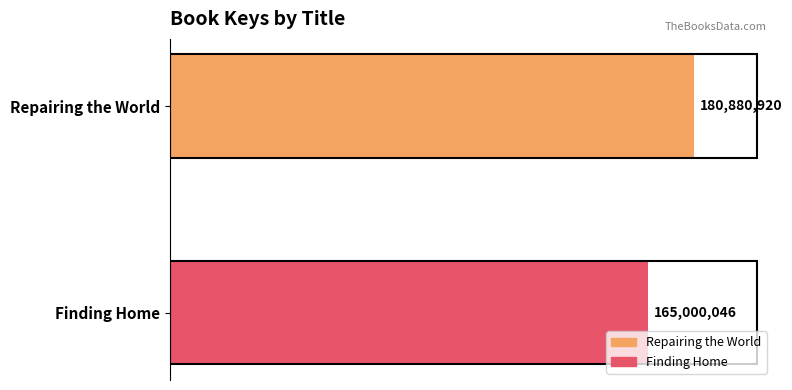

List the labels in order of value, largest first.

Repairing the World, Finding Home